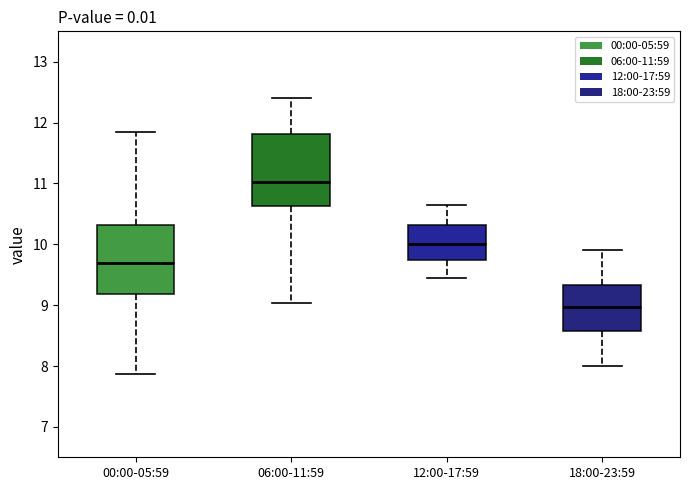

Reading left to right, read every box against the y-axis: the position of its median line, the range the box covers, and the ends of its whiskers. The values are not printed on the chart, so give them approximately, as read against the axis.

00:00-05:59: median 9.7, box 9.2 to 10.3, whiskers 7.9 to 11.9
06:00-11:59: median 11.0, box 10.6 to 11.8, whiskers 9.0 to 12.4
12:00-17:59: median 10.0, box 9.7 to 10.3, whiskers 9.5 to 10.7
18:00-23:59: median 9.0, box 8.6 to 9.3, whiskers 8.0 to 9.9